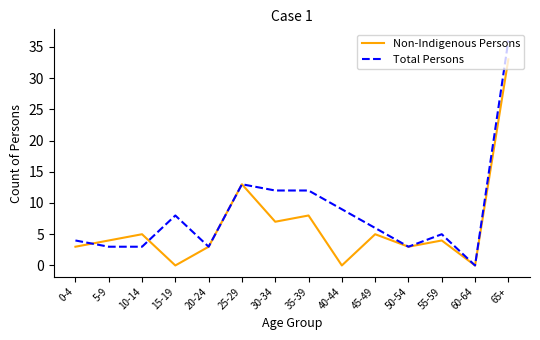

The value of Non-Indigenous Persons at 55-59 is 2. True or false?

False